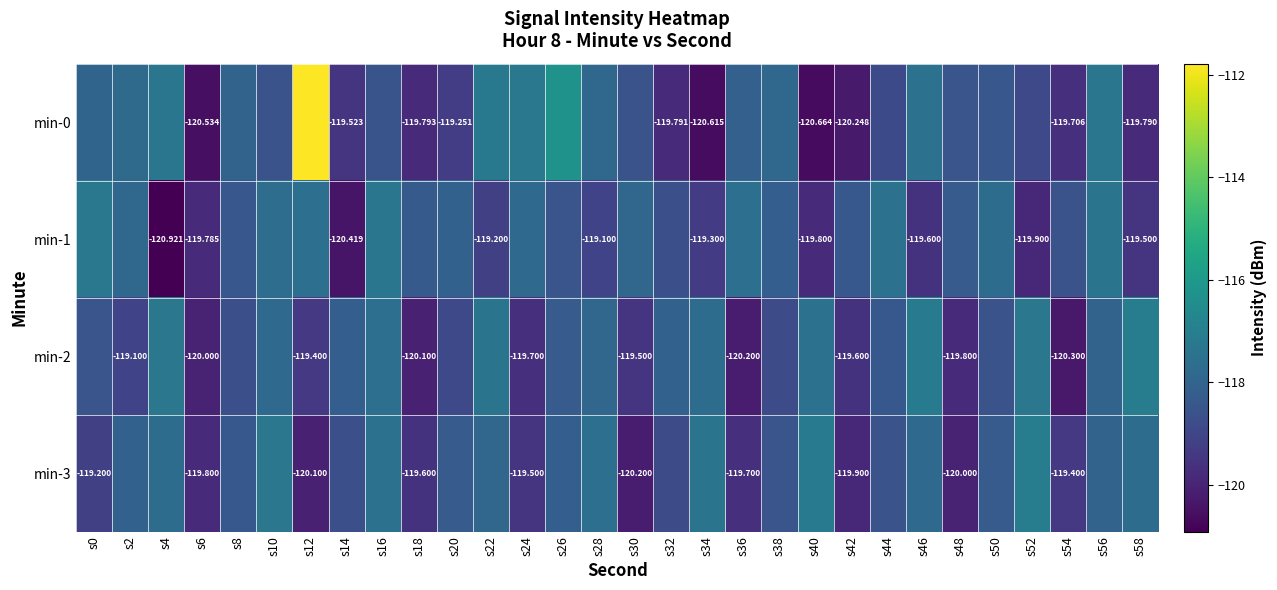

At s30, list the series in order from smallest to largest.

min-3, min-2, min-0, min-1